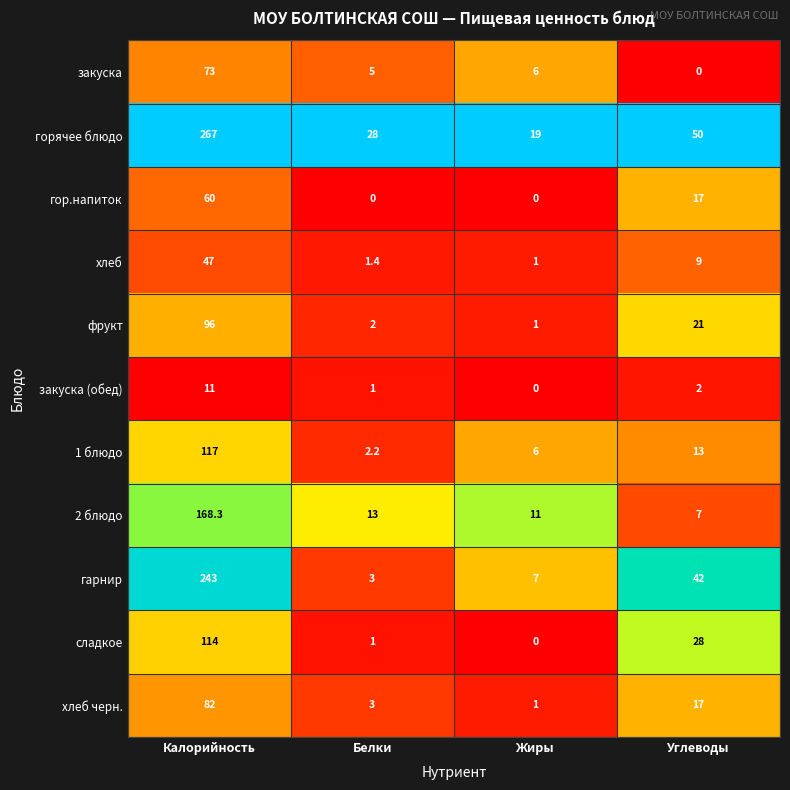

Which series changed the most between Белки and Углеводы?

гарнир